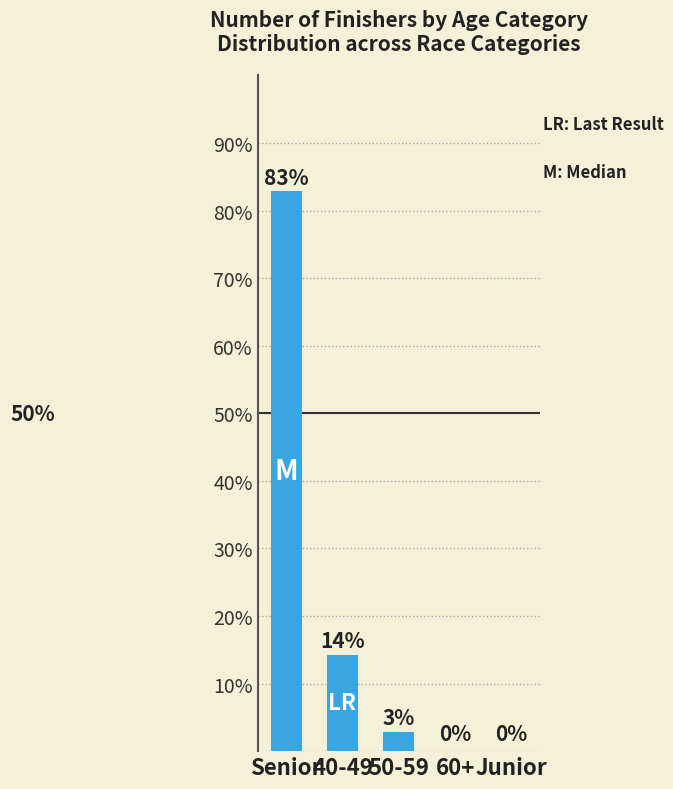

How many distinct data groups are displayed?

1